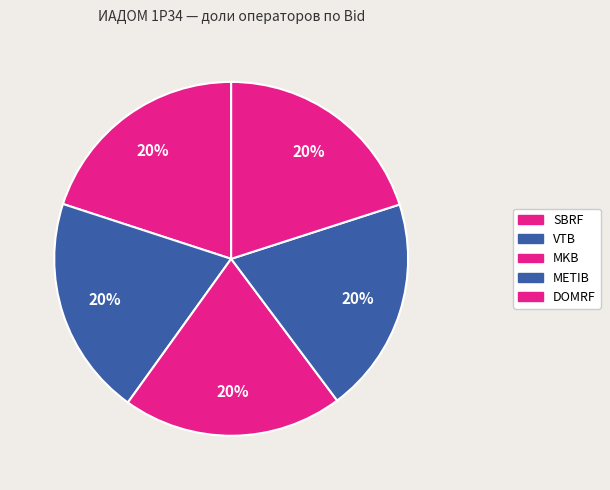

Which category has the smallest portion of the pie?

METIB